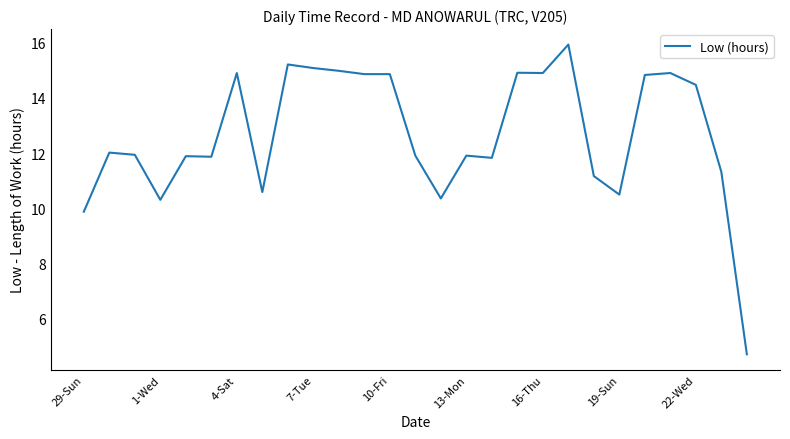

What is the smallest value displayed?

4.7